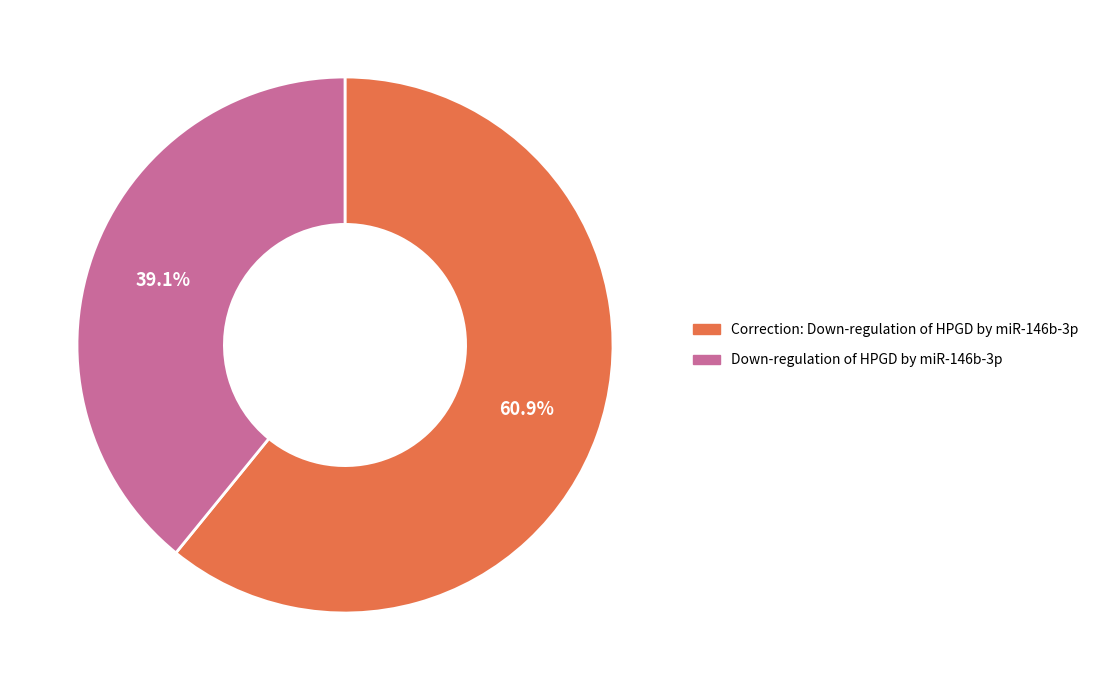

Which slice is the smallest?

Down-regulation of HPGD by miR-146b-3p